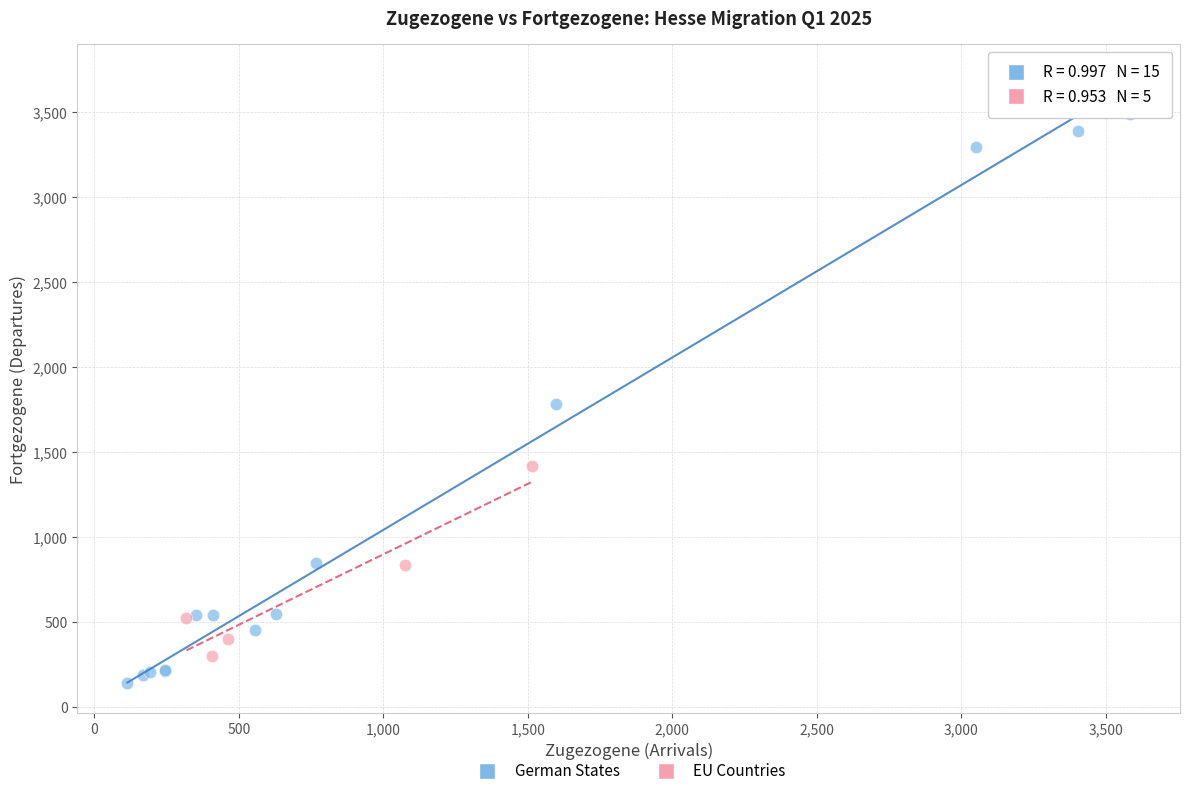

What are all the series names shown in the legend?

German States, EU Countries